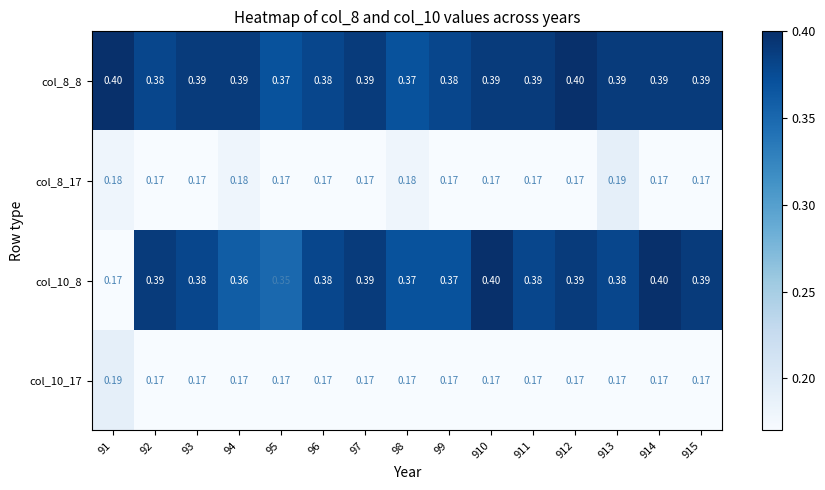

Is the value of col_8_8 at 98 greater than the value of col_10_17 at 98?

Yes